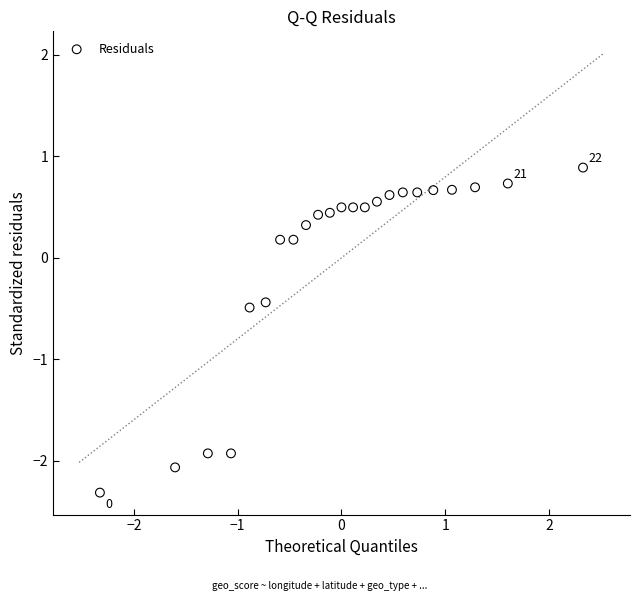

What is the range of Y values (max minus min)?

3.2